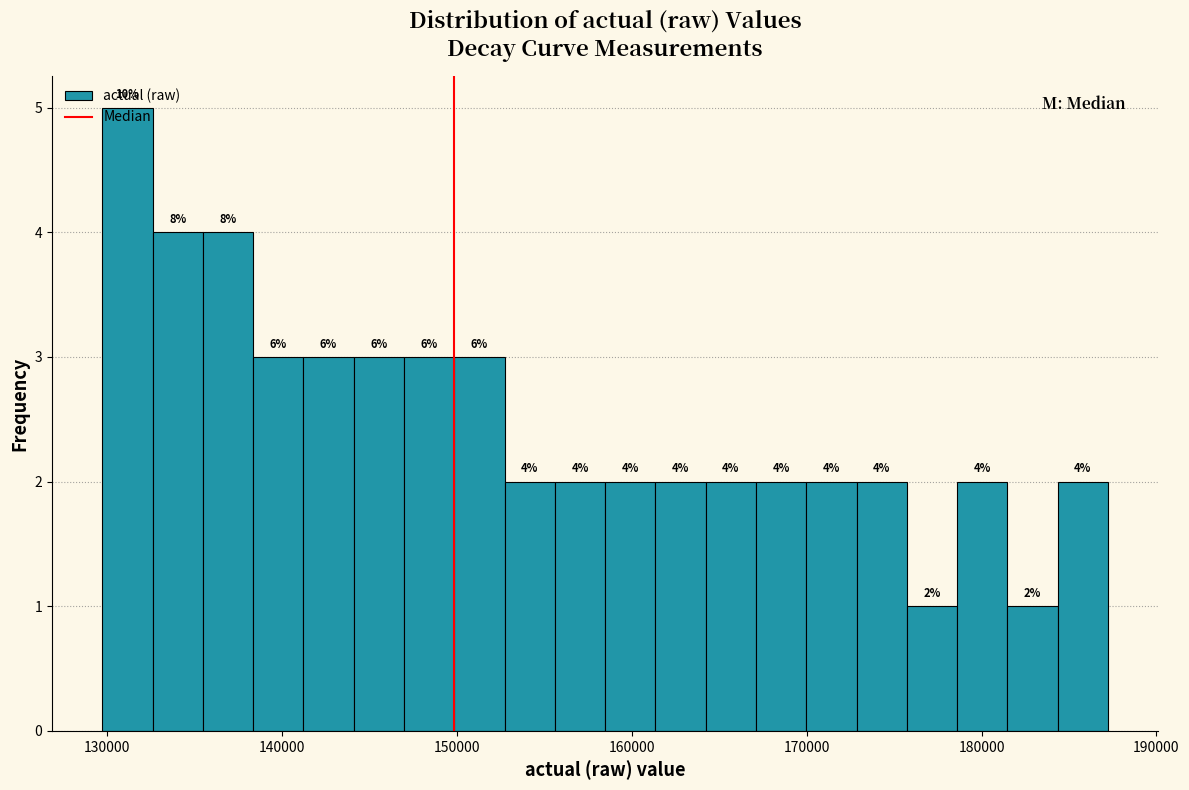

Read against the x-axis, roughly where is the centre of the tallest bar?

131000